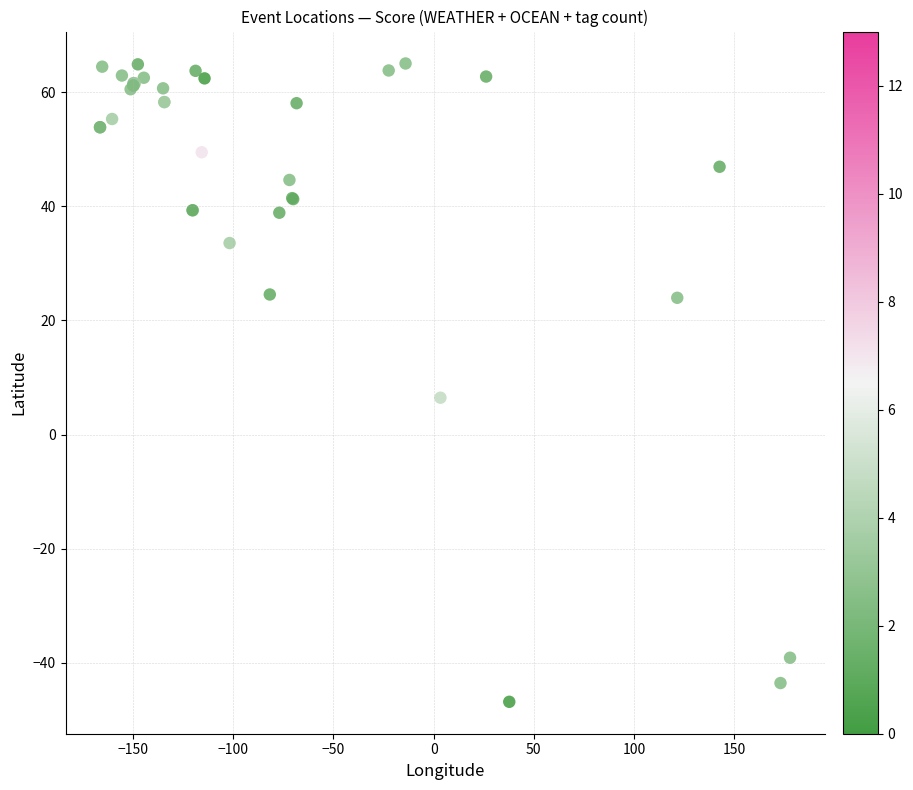

What Y value in the scatter plot is closest to 9?

6.5